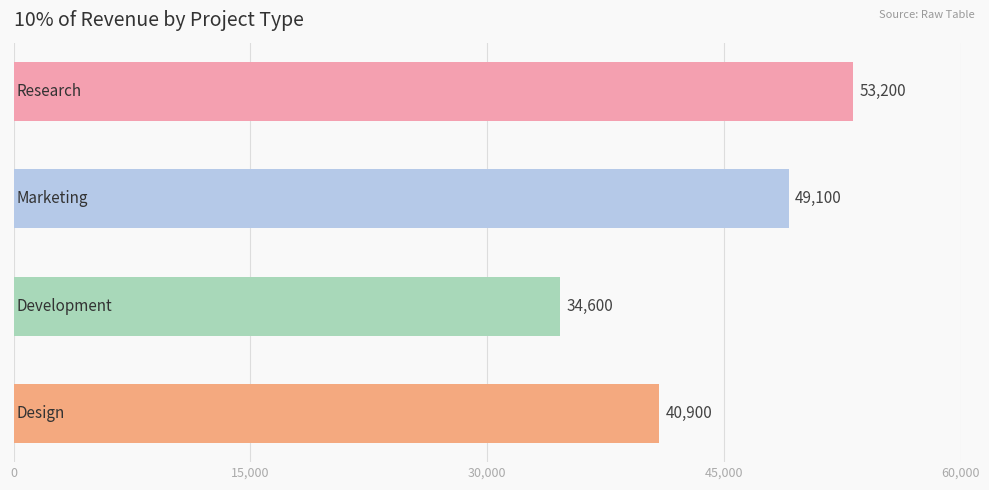

Count the values in the range 40900 to 53200.

3